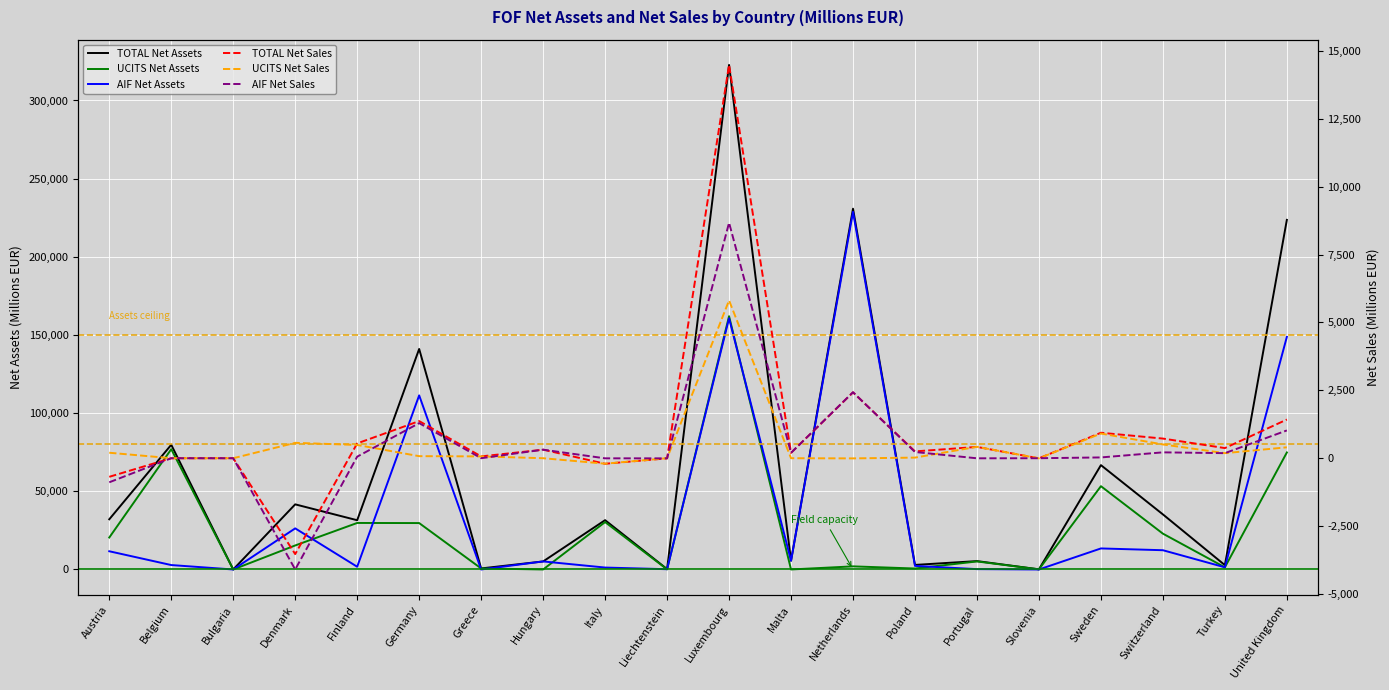

How many data points in TOTAL Net Assets are above 31552?

10